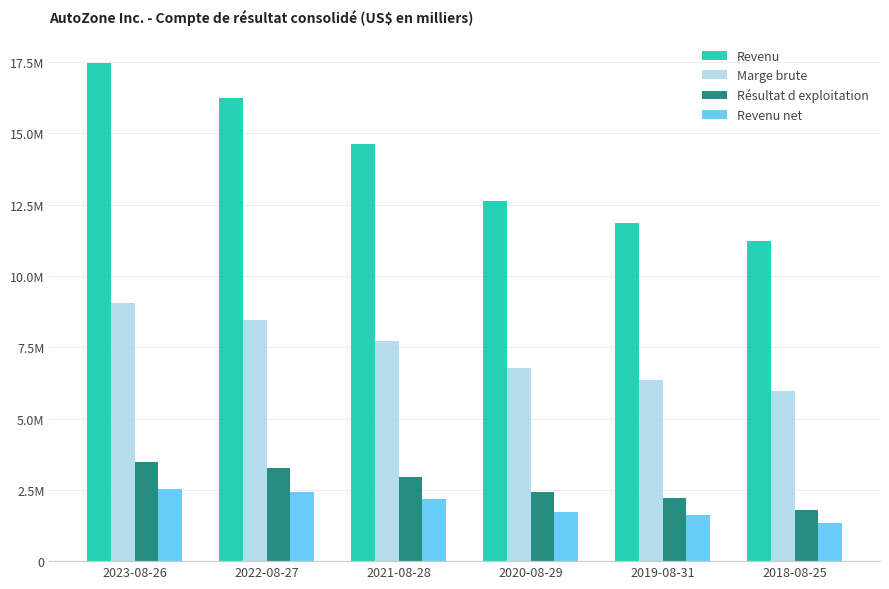

Which series has the largest total across all categories?

Revenu